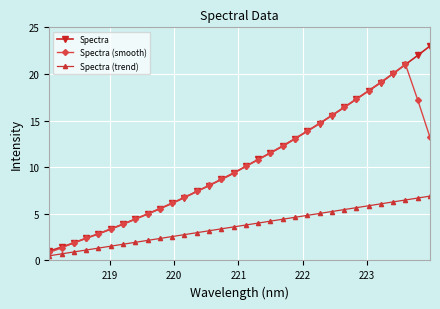

How many data points does each series have?

32